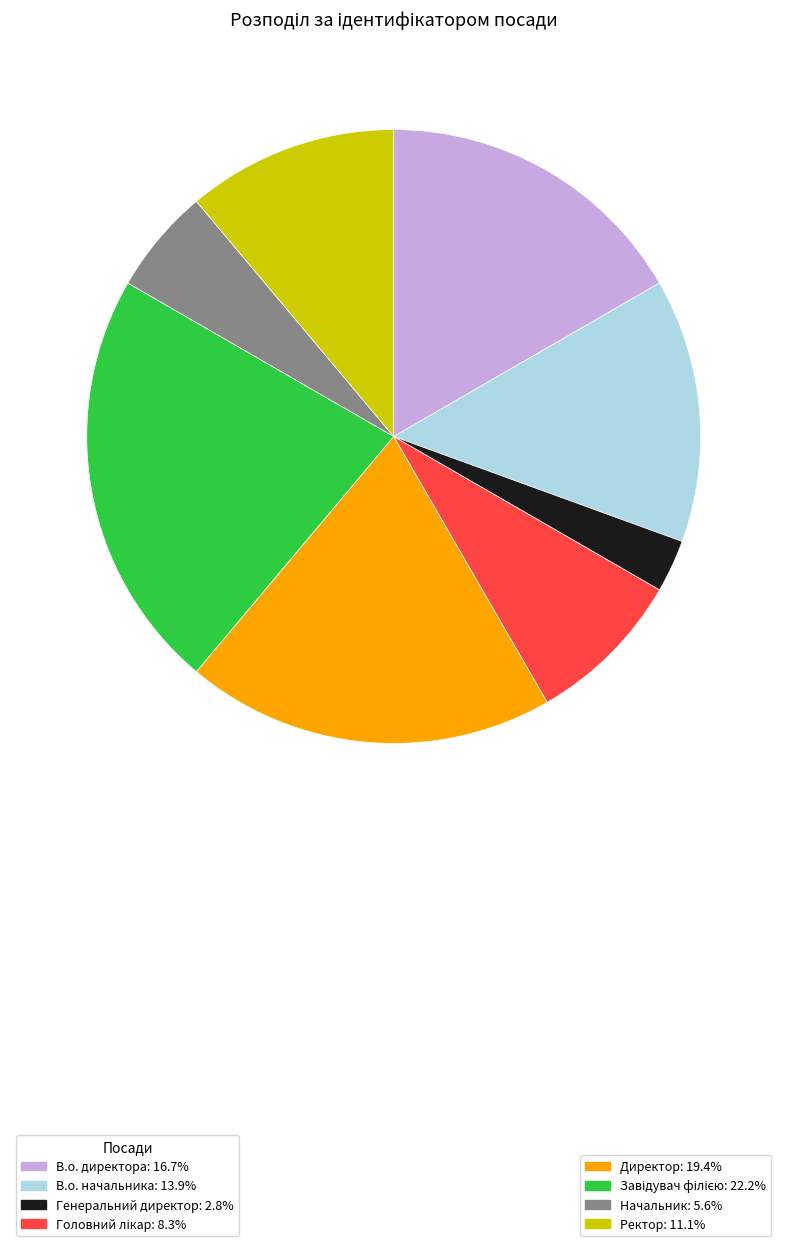

How many slices are in this pie chart?

8